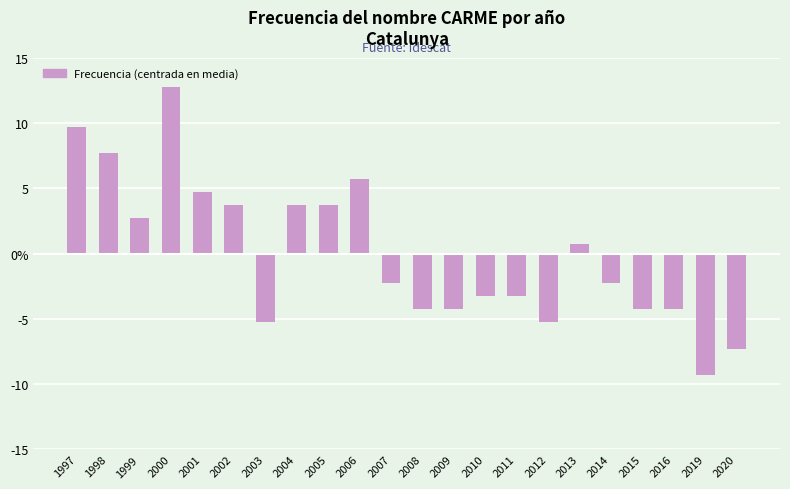

Which has a higher value, 2008 or 2009?

2008